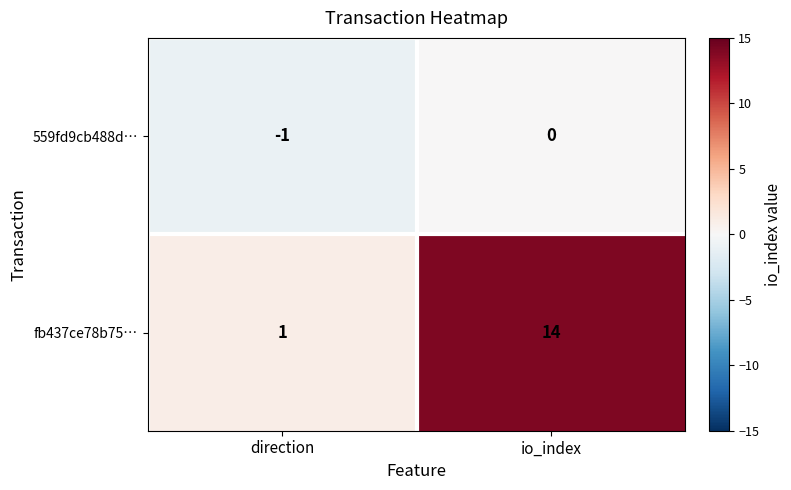

Rank the series by their maximum value, from highest to lowest.

fb437ce78b75…, 559fd9cb488d…